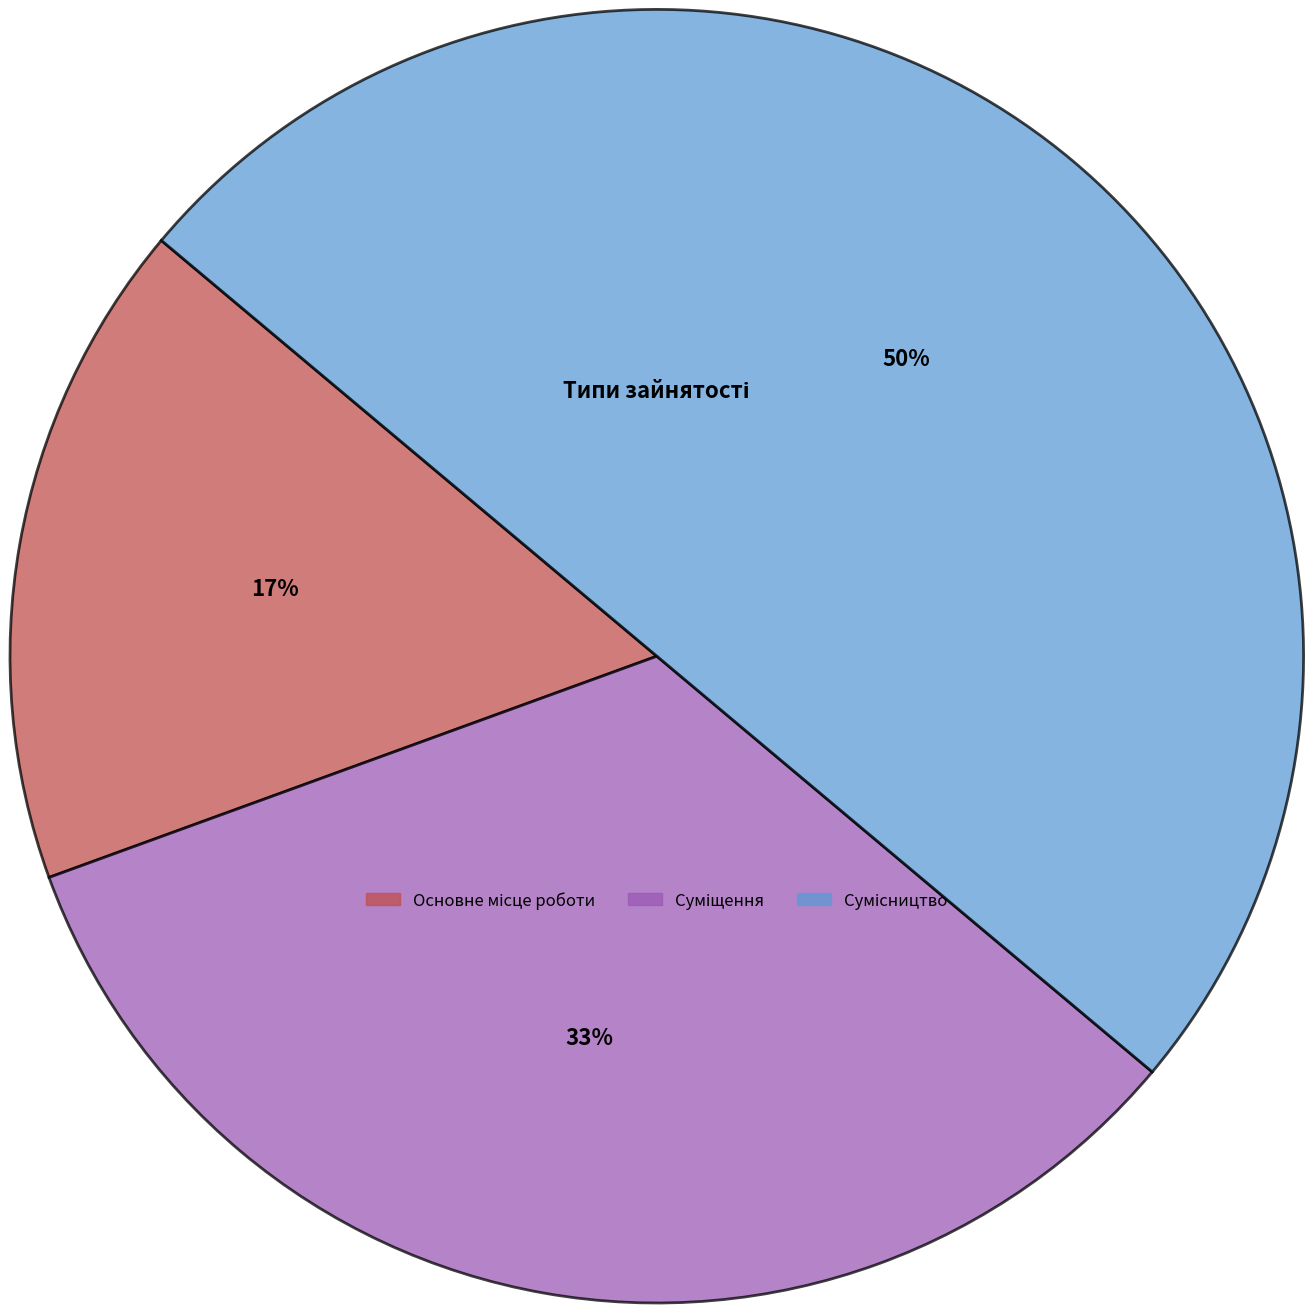

To the nearest percent, what is the average slice percentage?

33%